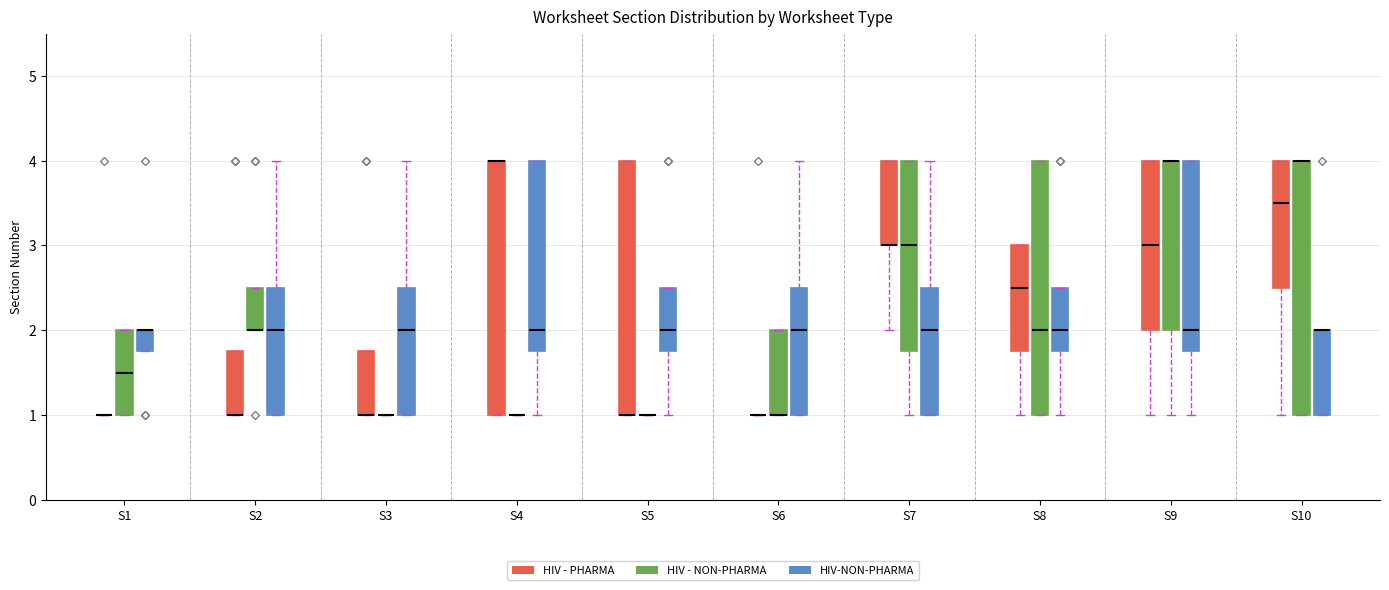

Reading left to right, transcribe this box plot: for each box, give where its median line is, the range the box spans, and where its two whiskers end, as read against the y-axis. The values are not printed on the chart, so give them approximately, as read against the axis.

S1 (HIV - PHARMA): box collapsed to a line at 1.0, whiskers 1.0 to 1.0
S1 (HIV - NON-PHARMA): median 1.5, box 1.0 to 2.0, whiskers 1.0 to 2.0
S1 (HIV-NON-PHARMA): median 2.0 (drawn on the box's upper edge), box 1.8 to 2.0, whiskers 1.8 to 2.0
S2 (HIV - PHARMA): median 1.0 (drawn on the box's lower edge), box 1.0 to 1.8, whiskers 1.0 to 1.8
S2 (HIV - NON-PHARMA): median 2.0 (drawn on the box's lower edge), box 2.0 to 2.5, whiskers 2.0 to 2.5
S2 (HIV-NON-PHARMA): median 2.0, box 1.0 to 2.5, whiskers 1.0 to 4.0
S3 (HIV - PHARMA): median 1.0 (drawn on the box's lower edge), box 1.0 to 1.8, whiskers 1.0 to 1.8
S3 (HIV - NON-PHARMA): box collapsed to a line at 1.0, whiskers 1.0 to 1.0
S3 (HIV-NON-PHARMA): median 2.0, box 1.0 to 2.5, whiskers 1.0 to 4.0
S4 (HIV - PHARMA): median 4.0 (drawn on the box's upper edge), box 1.0 to 4.0, whiskers 1.0 to 4.0
S4 (HIV - NON-PHARMA): box collapsed to a line at 1.0, whiskers 1.0 to 1.0
S4 (HIV-NON-PHARMA): median 2.0, box 1.8 to 4.0, whiskers 1.0 to 4.0
S5 (HIV - PHARMA): median 1.0 (drawn on the box's lower edge), box 1.0 to 4.0, whiskers 1.0 to 4.0
S5 (HIV - NON-PHARMA): box collapsed to a line at 1.0, whiskers 1.0 to 1.0
S5 (HIV-NON-PHARMA): median 2.0, box 1.8 to 2.5, whiskers 1.0 to 2.5
S6 (HIV - PHARMA): box collapsed to a line at 1.0, whiskers 1.0 to 1.0
S6 (HIV - NON-PHARMA): median 1.0 (drawn on the box's lower edge), box 1.0 to 2.0, whiskers 1.0 to 2.0
S6 (HIV-NON-PHARMA): median 2.0, box 1.0 to 2.5, whiskers 1.0 to 4.0
S7 (HIV - PHARMA): median 3.0 (drawn on the box's lower edge), box 3.0 to 4.0, whiskers 2.0 to 4.0
S7 (HIV - NON-PHARMA): median 3.0, box 1.8 to 4.0, whiskers 1.0 to 4.0
S7 (HIV-NON-PHARMA): median 2.0, box 1.0 to 2.5, whiskers 1.0 to 4.0
S8 (HIV - PHARMA): median 2.5, box 1.8 to 3.0, whiskers 1.0 to 3.0
S8 (HIV - NON-PHARMA): median 2.0, box 1.0 to 4.0, whiskers 1.0 to 4.0
S8 (HIV-NON-PHARMA): median 2.0, box 1.8 to 2.5, whiskers 1.0 to 2.5
S9 (HIV - PHARMA): median 3.0, box 2.0 to 4.0, whiskers 1.0 to 4.0
S9 (HIV - NON-PHARMA): median 4.0 (drawn on the box's upper edge), box 2.0 to 4.0, whiskers 1.0 to 4.0
S9 (HIV-NON-PHARMA): median 2.0, box 1.8 to 4.0, whiskers 1.0 to 4.0
S10 (HIV - PHARMA): median 3.5, box 2.5 to 4.0, whiskers 1.0 to 4.0
S10 (HIV - NON-PHARMA): median 4.0 (drawn on the box's upper edge), box 1.0 to 4.0, whiskers 1.0 to 4.0
S10 (HIV-NON-PHARMA): median 2.0 (drawn on the box's upper edge), box 1.0 to 2.0, whiskers 1.0 to 2.0